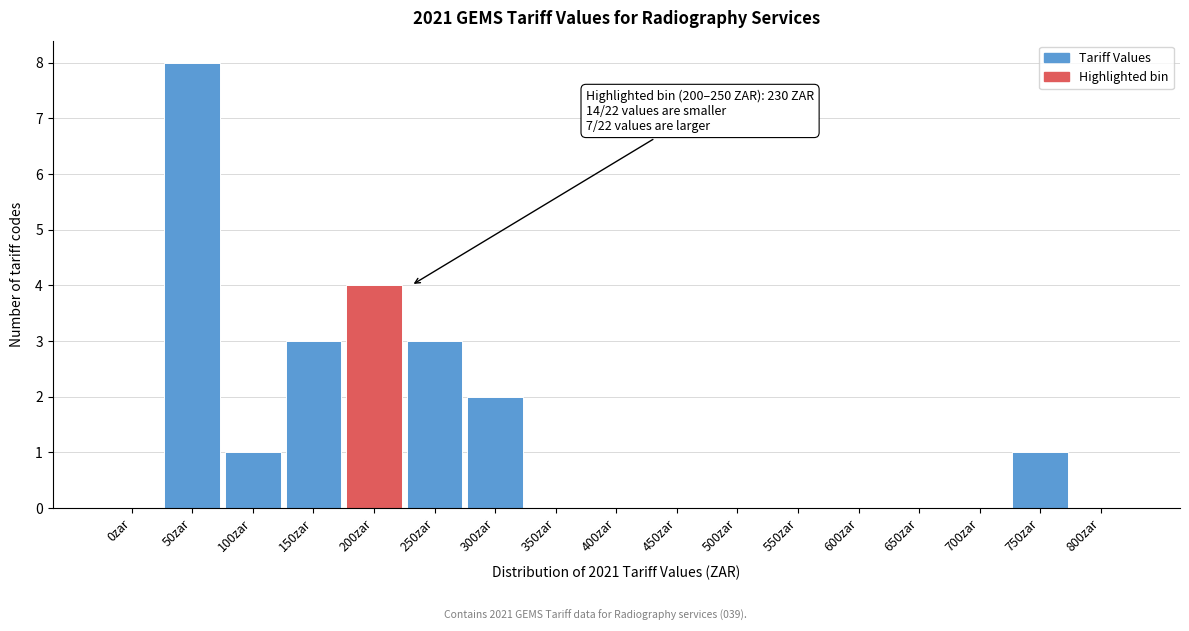

Reading left to right, what are all the values shown in this chart?

0zar=0	50zar=8	100zar=1	150zar=3	200zar=4	250zar=3	300zar=2	350zar=0	400zar=0	450zar=0	500zar=0	550zar=0	600zar=0	650zar=0	700zar=0	750zar=1	800zar=0